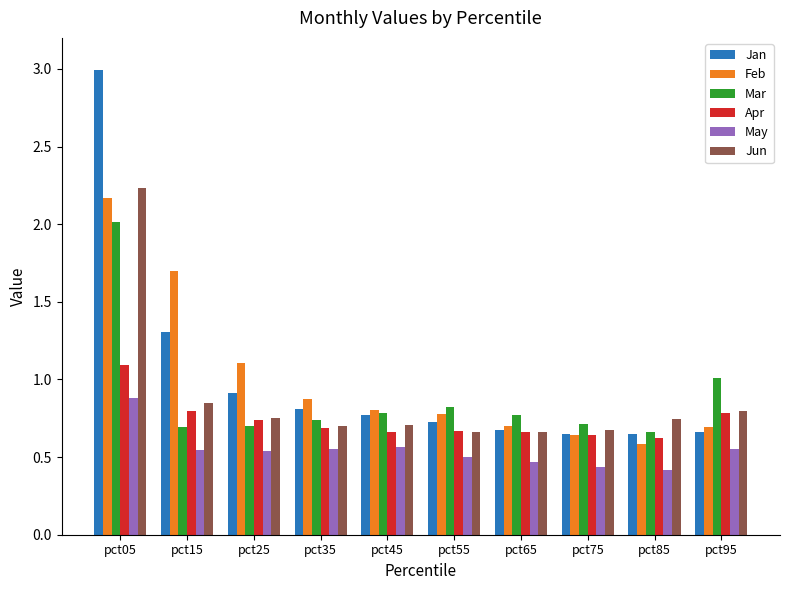

Which series has the widest spread of values?

Jan